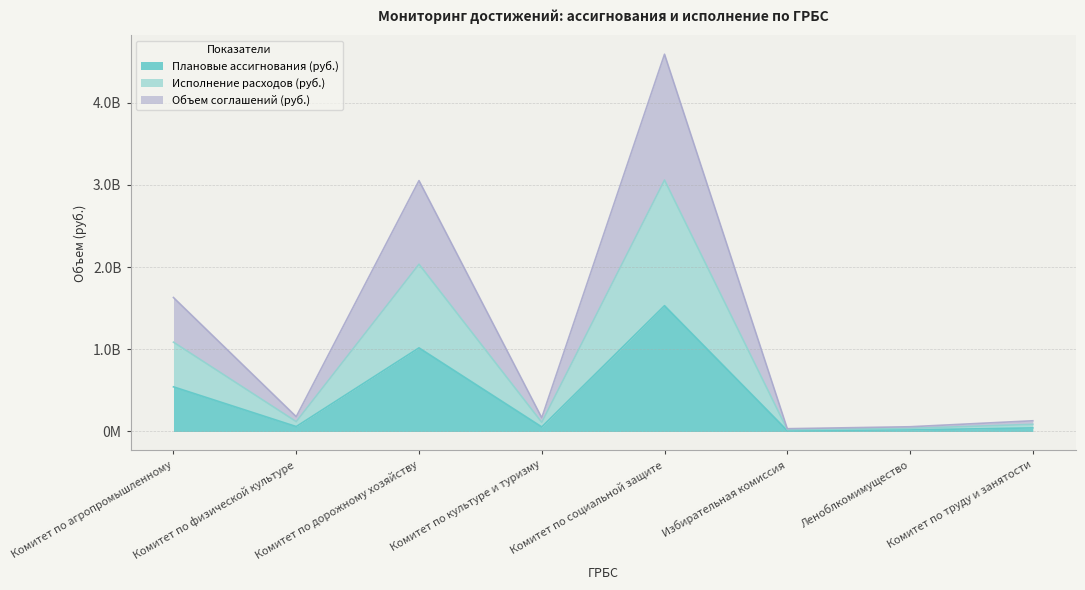

True or false: Исполнение расходов (руб.) has more than 0 points higher than both neighbors.

True